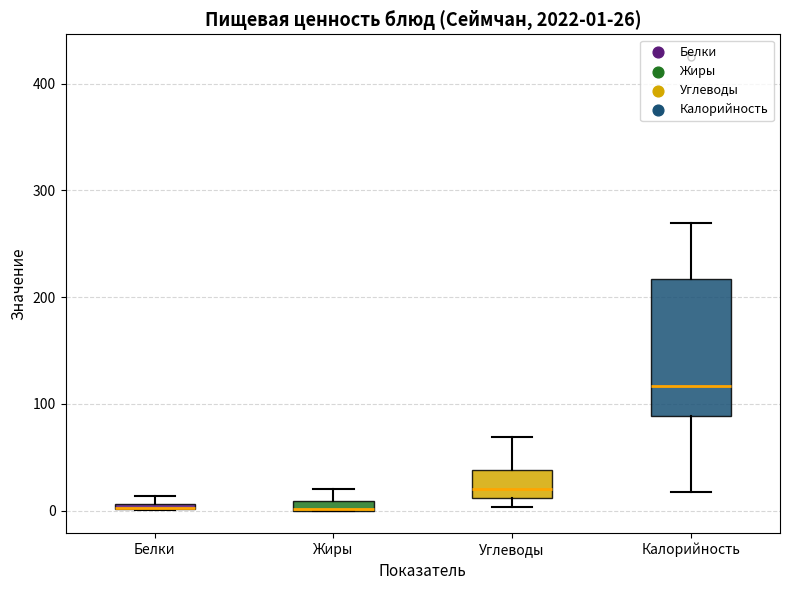

Comparing the boxes themselves (not the whiskers), which one is the tallest?

Калорийность